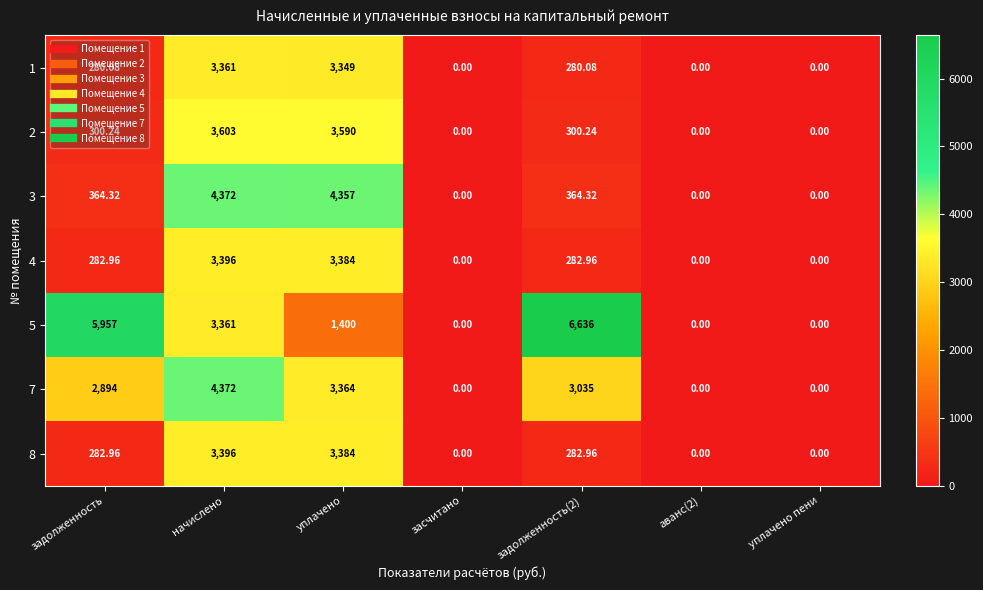

What is the spread (max minus min) of values at задолженность(2)?

6355.9